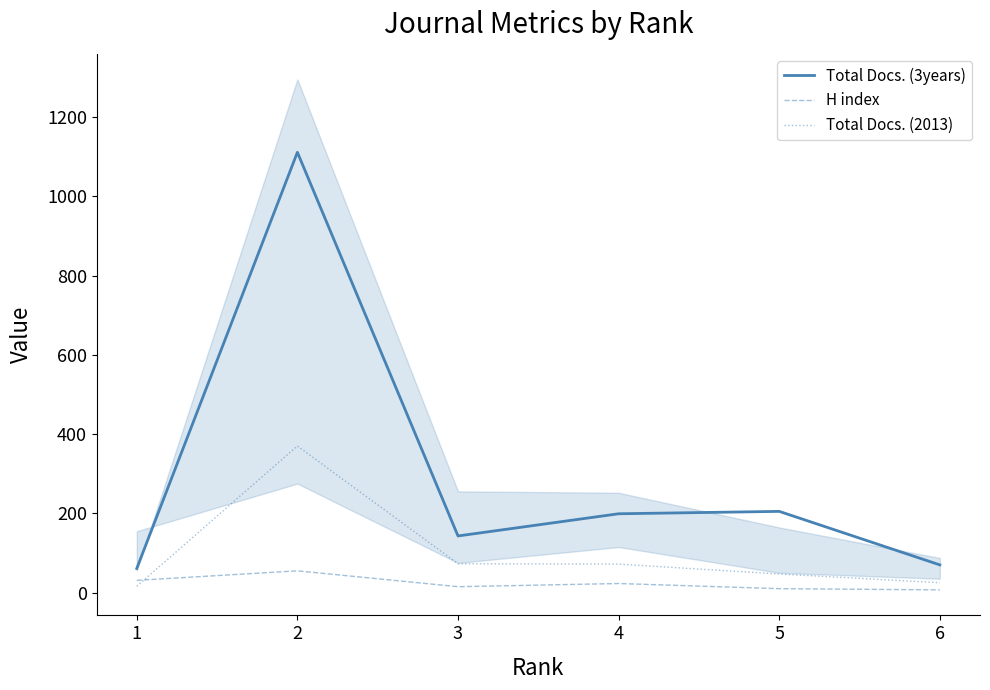

At how many categories does at least one series exceed 199?

2